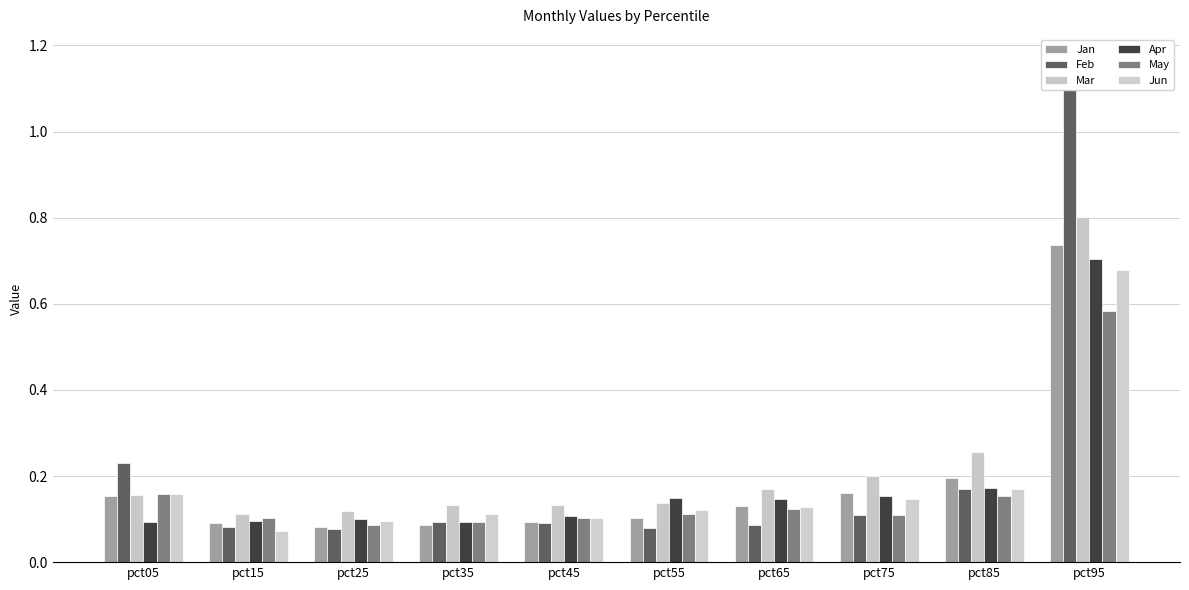

Count the number of data series in this chart.

6